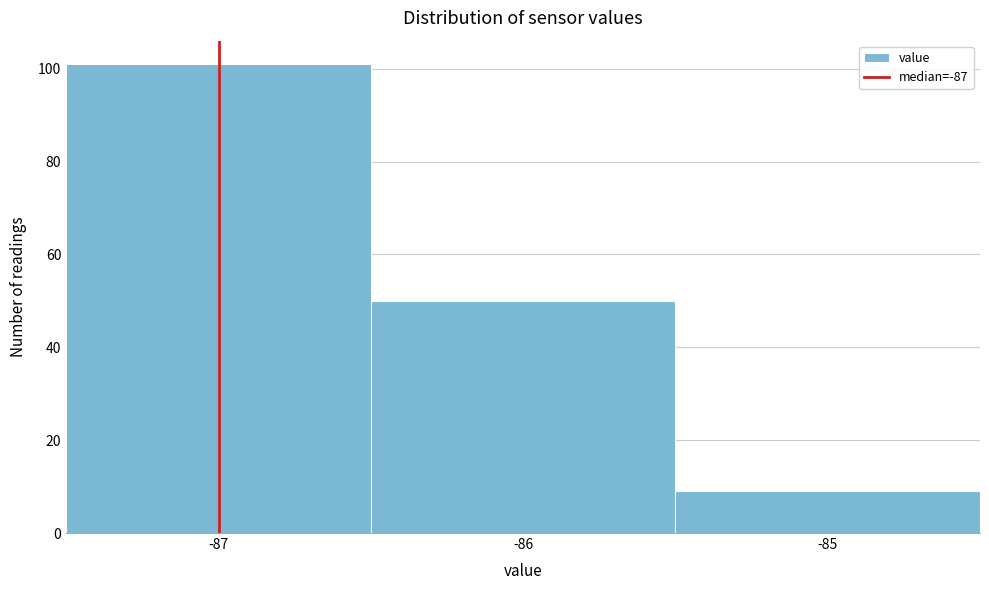

What is the height of the bar covering -85.5 to -84.5 on the x-axis? The values are not printed on the chart, so give them approximately, as read against the axis.

10